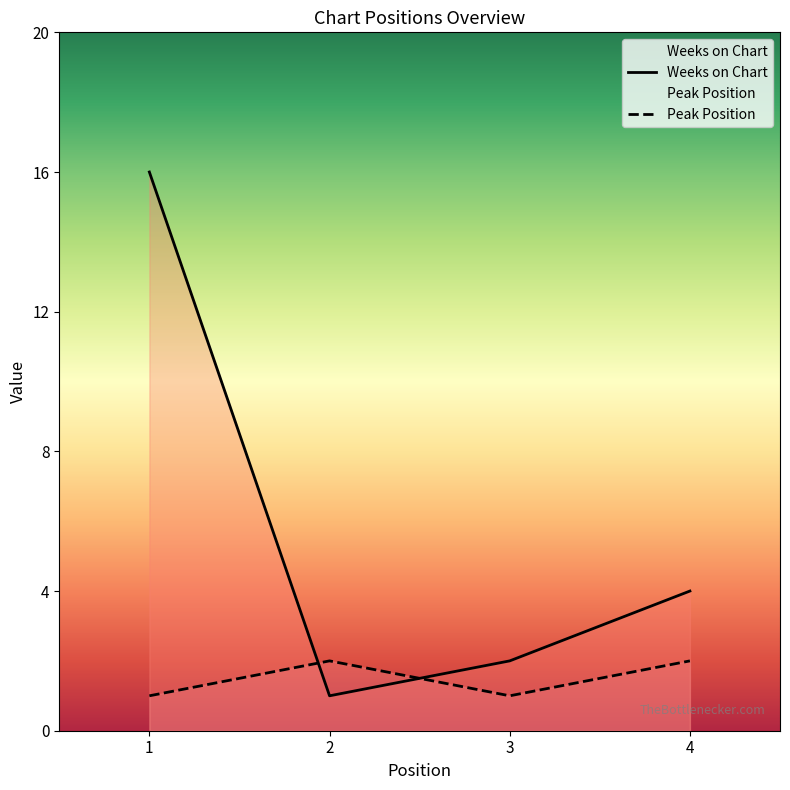

What is the sum of the Weeks on Chart values at 4 and 3?

6